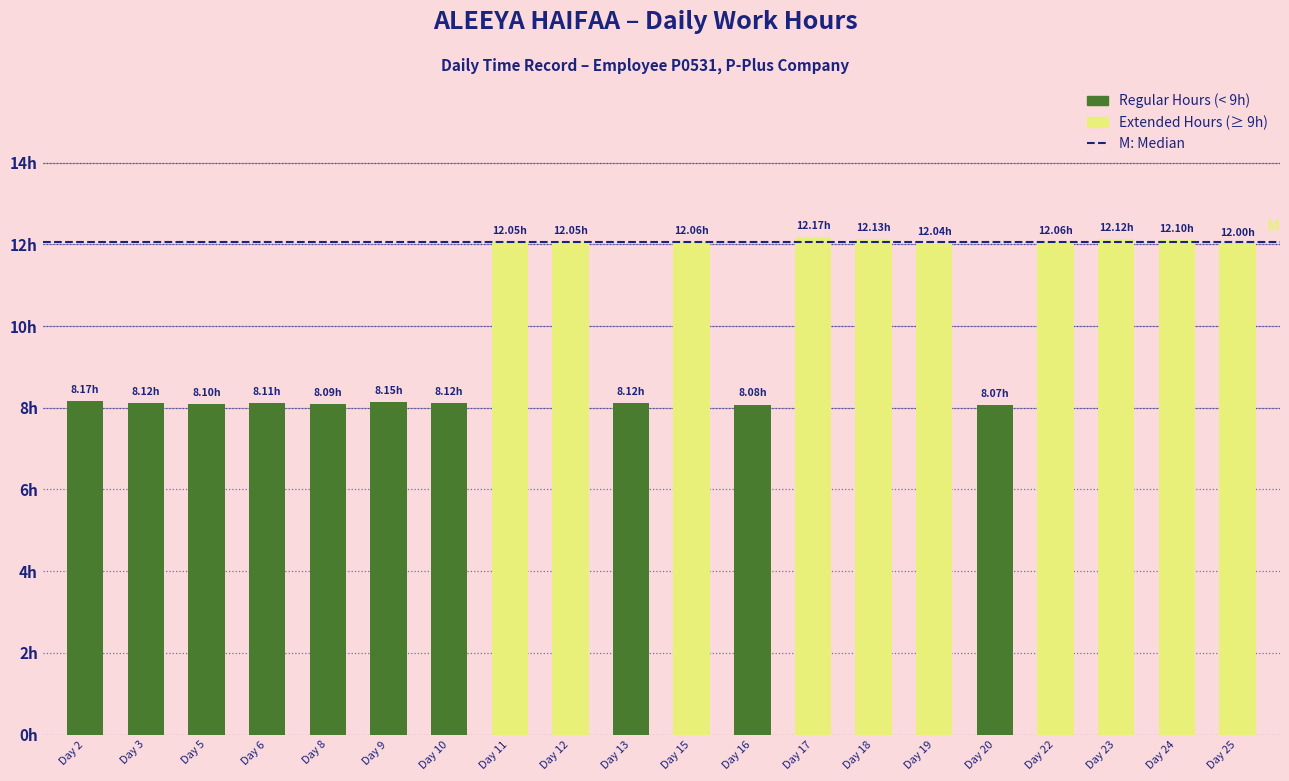

The chart shows a value of 12.1 at Day 24. True or false?

True